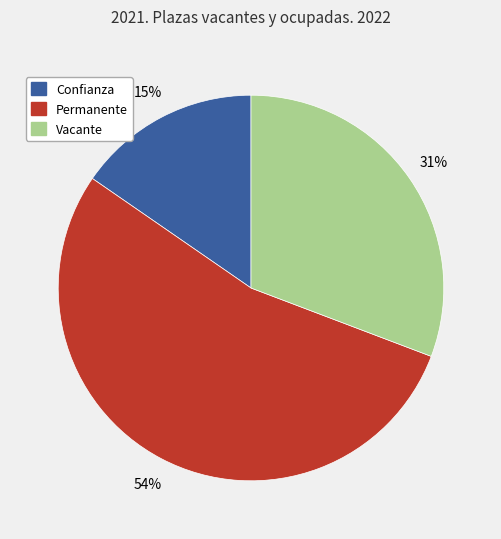

Count the number of slices in the pie.

3